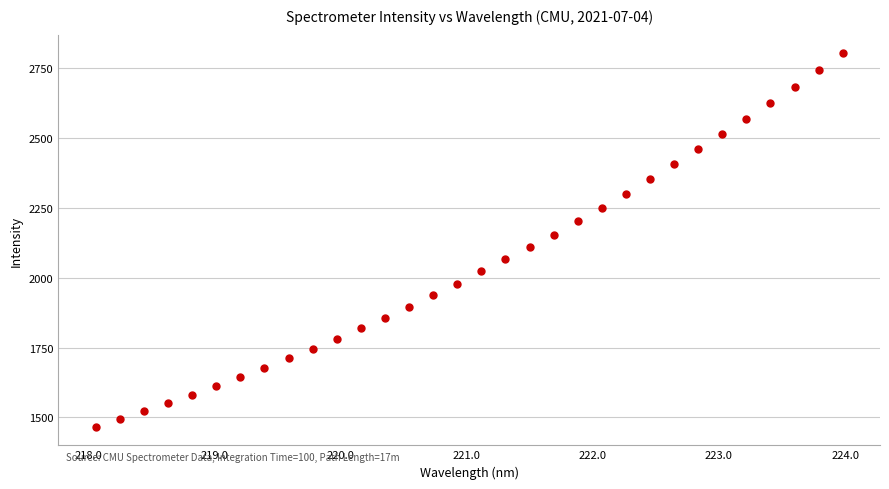

What is the range of Y values (max minus min)?

1336.8